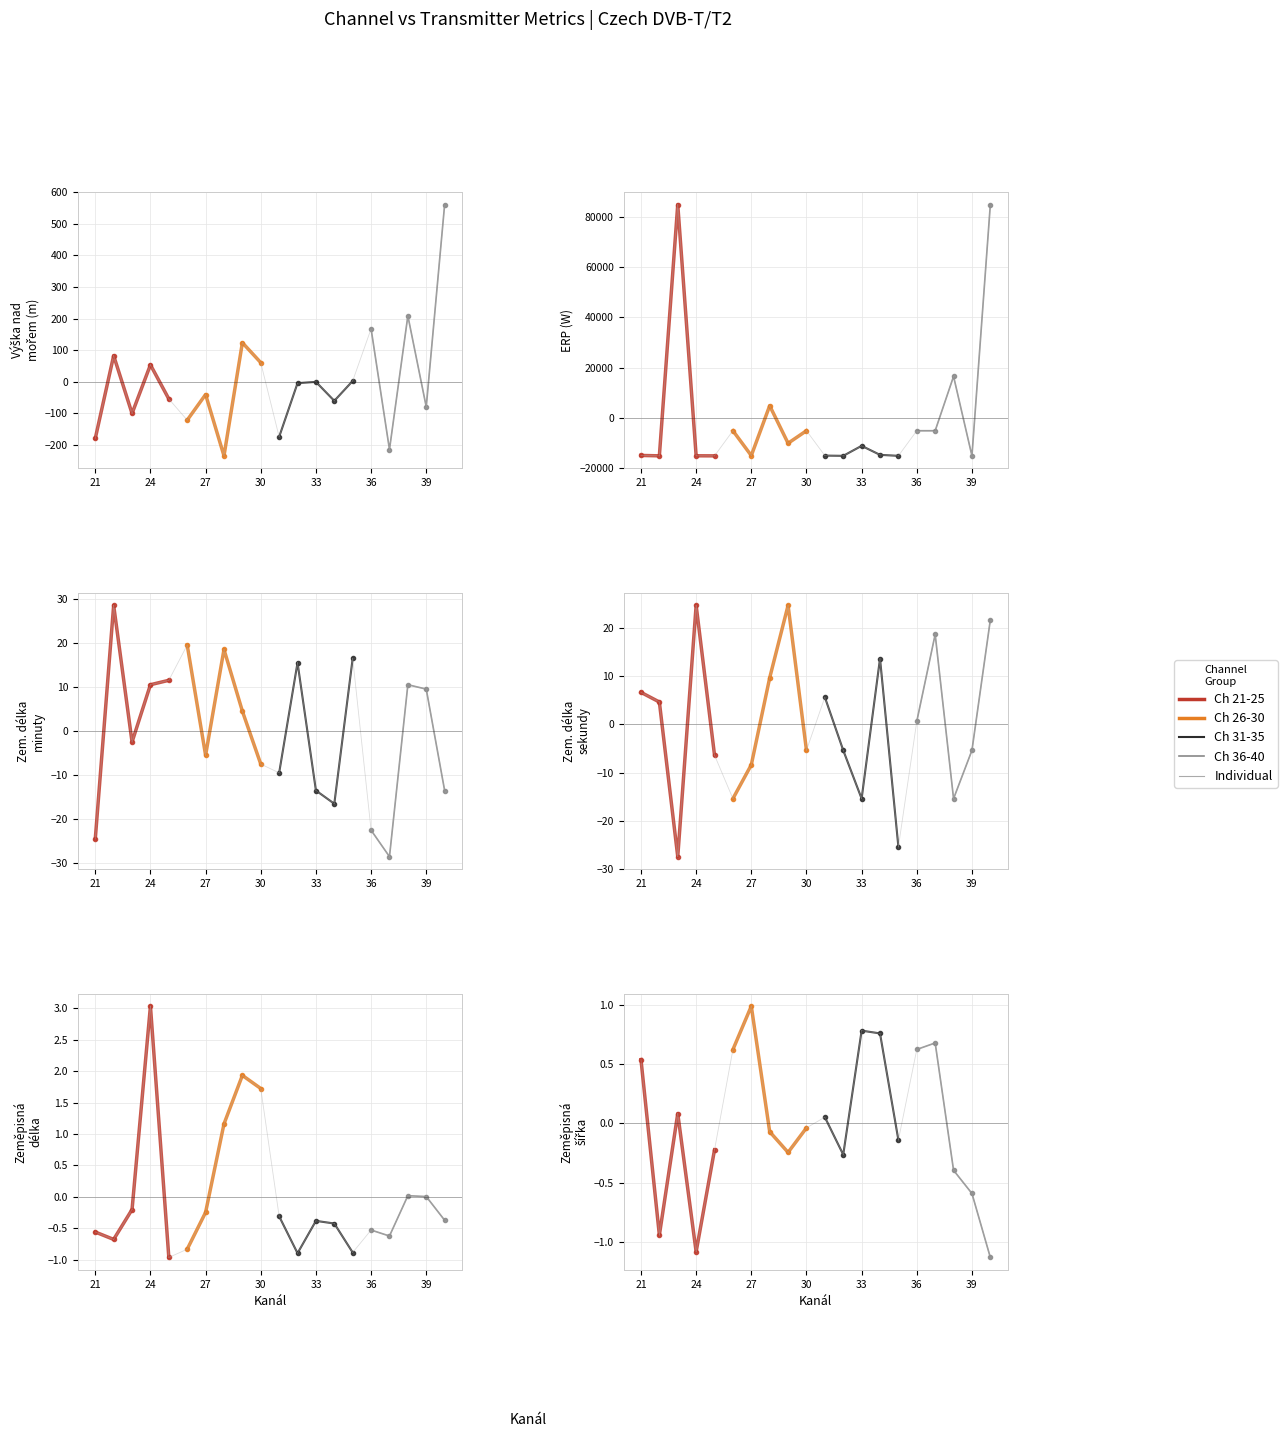

Which has a higher value, 24 or 21?

21